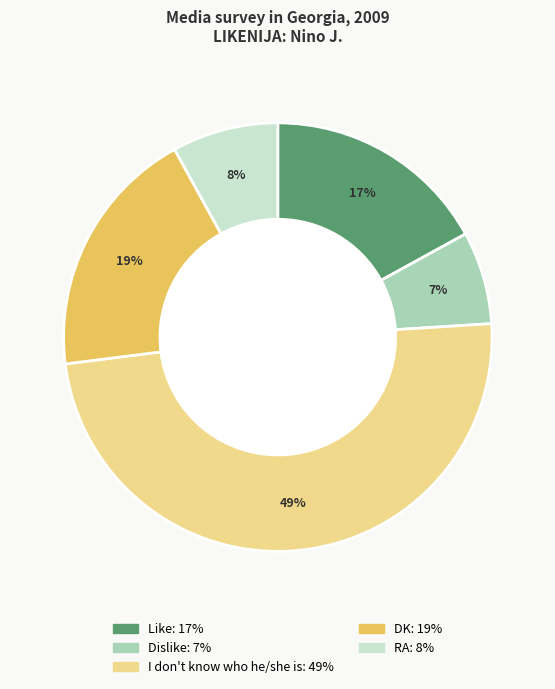

Is I don't know who he/she is the majority of the pie?

No